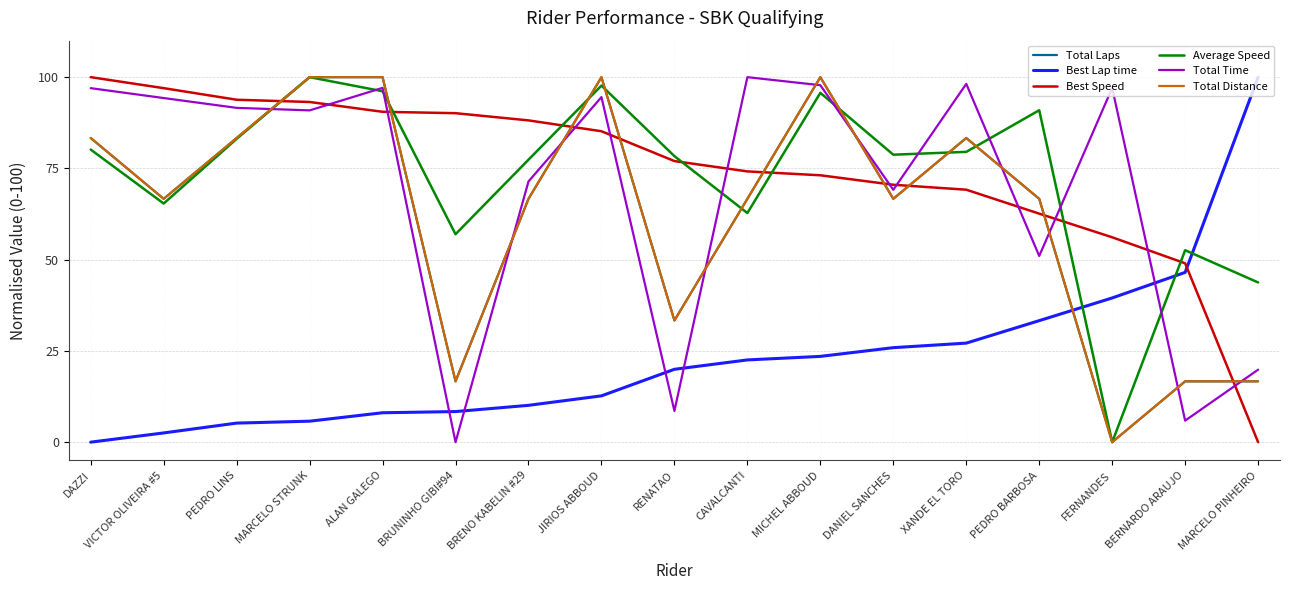

Does the chart display data point markers on the line(s)?

No